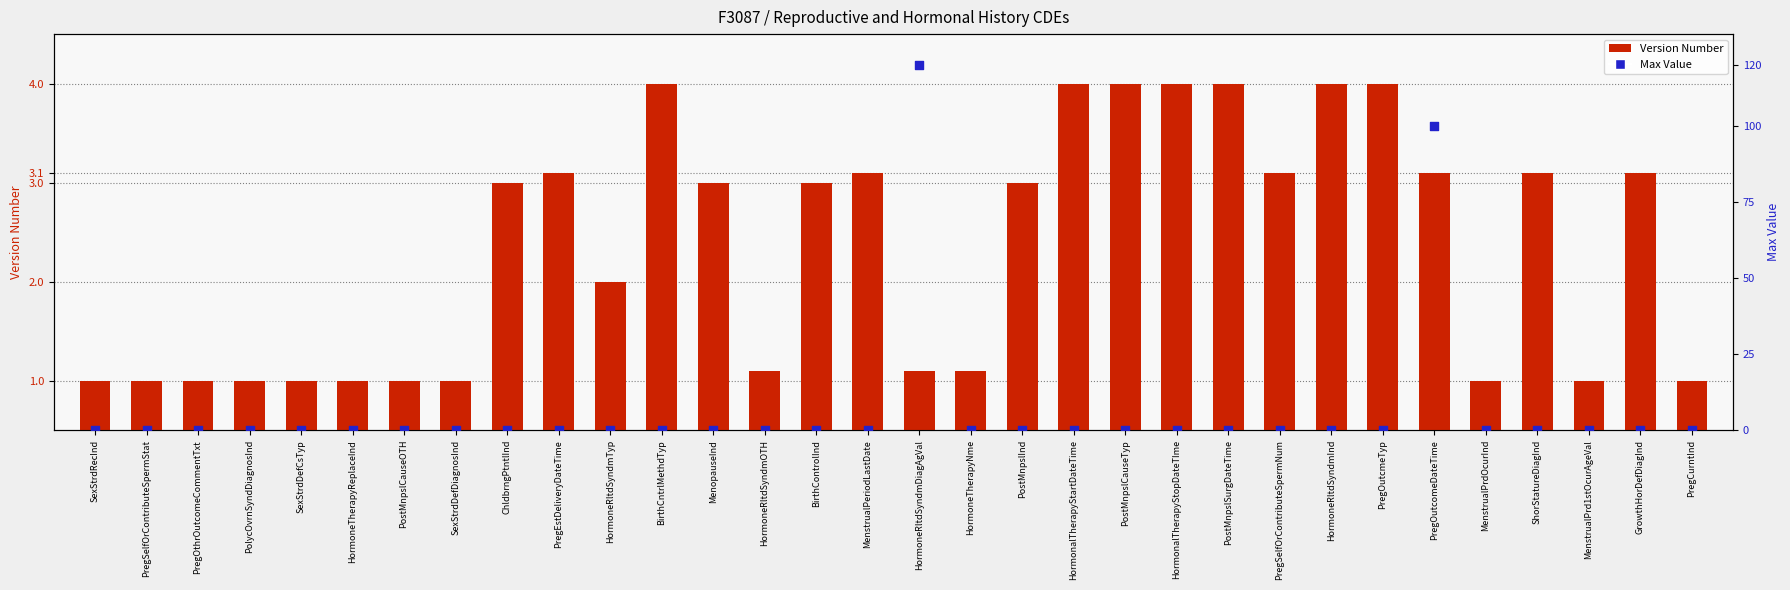

Which series contains the lowest Y value?

Max Value